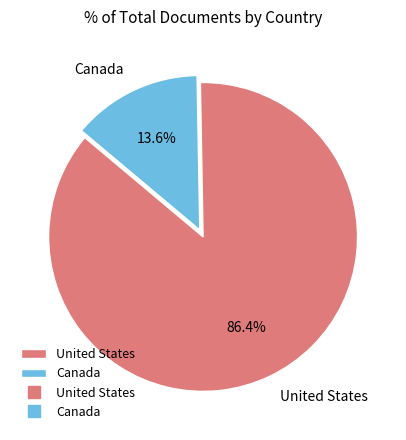

Is there any slice that represents more than half of the pie?

Yes